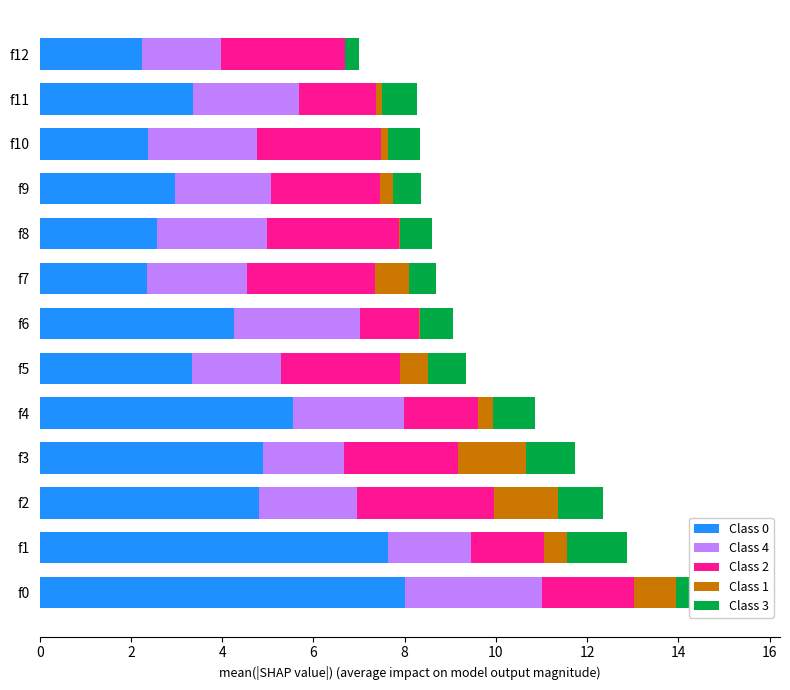

Reading left to right, list all the values displayed in this chart.

Class 0: 8.0	7.6	4.8	4.9	5.5	3.3	4.3	2.3	2.6	3.0	2.4	3.4	2.2
Class 4: 3.0	1.8	2.2	1.8	2.4	1.9	2.7	2.2	2.4	2.1	2.4	2.3	1.7
Class 2: 2.0	1.6	3.0	2.5	1.6	2.6	1.3	2.8	2.9	2.4	2.7	1.7	2.7
Class 1: 0.9	0.5	1.4	1.5	0.3	0.6	0.0	0.7	0.0	0.3	0.2	0.1	0.0
Class 3: 1.5	1.3	1.0	1.1	0.9	0.8	0.7	0.6	0.7	0.6	0.7	0.8	0.3